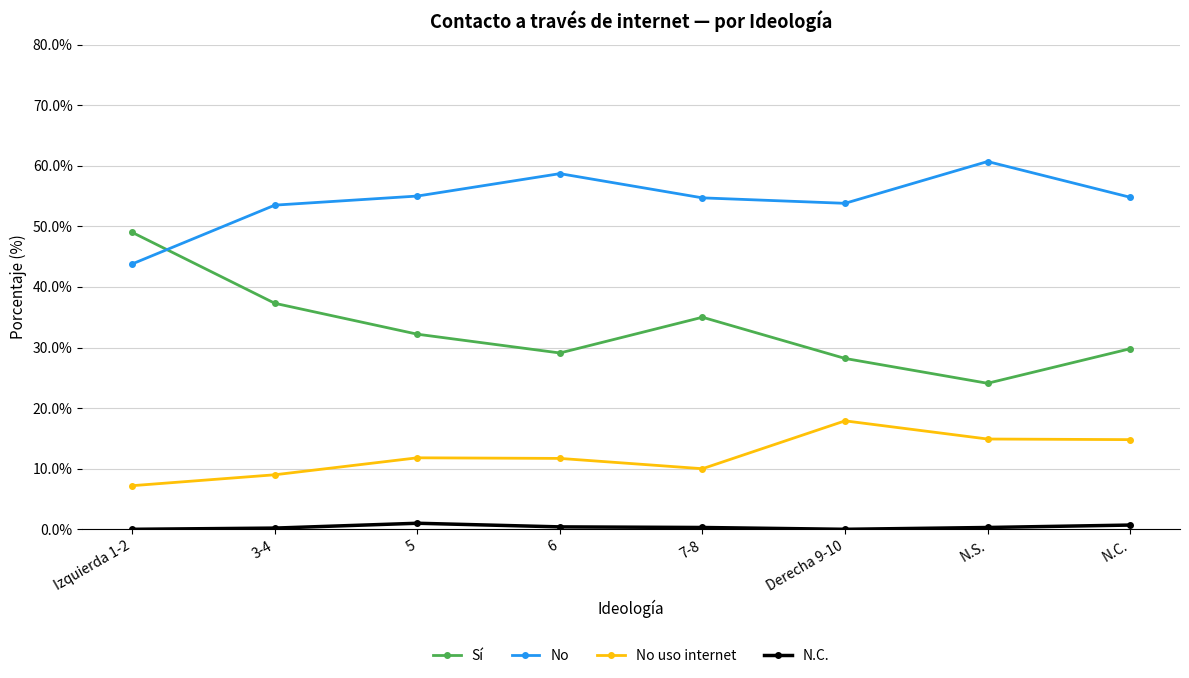

True or false: N.C. and No uso internet intersect in this chart.

False